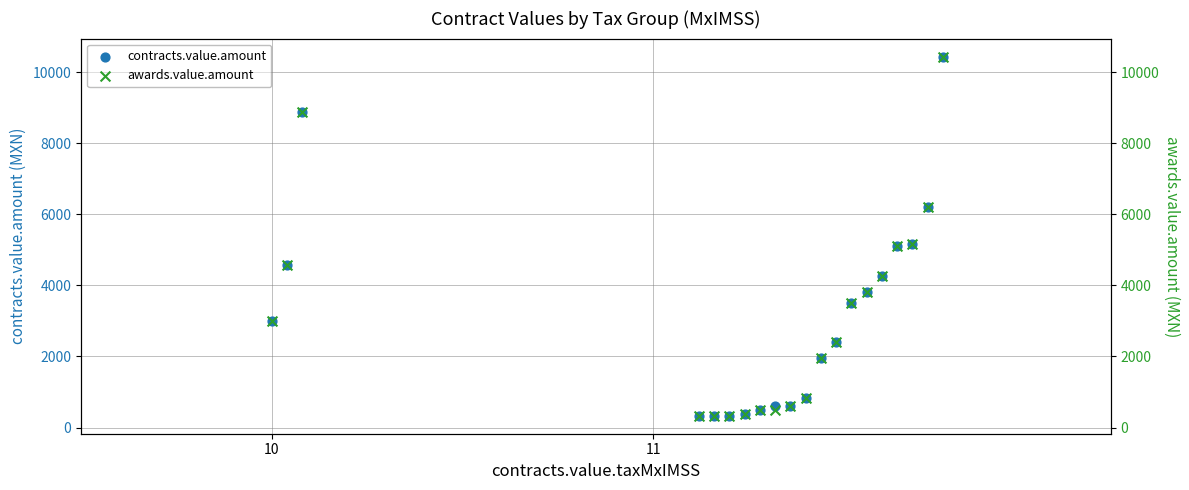

What is the total value across all series at 11?

9164.2